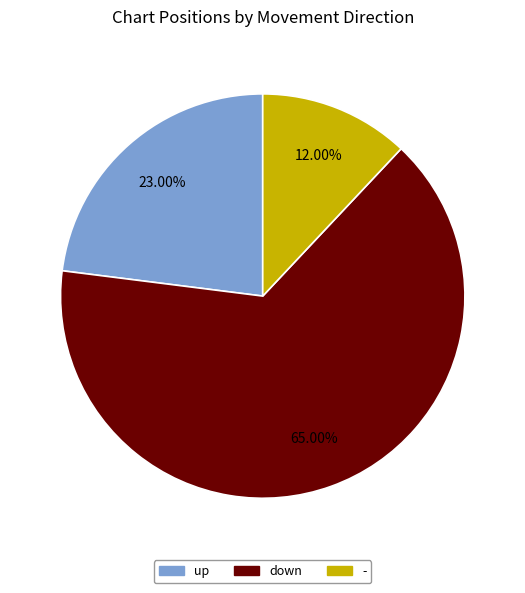

What is the ratio of the value at - to the value at up?

0.5